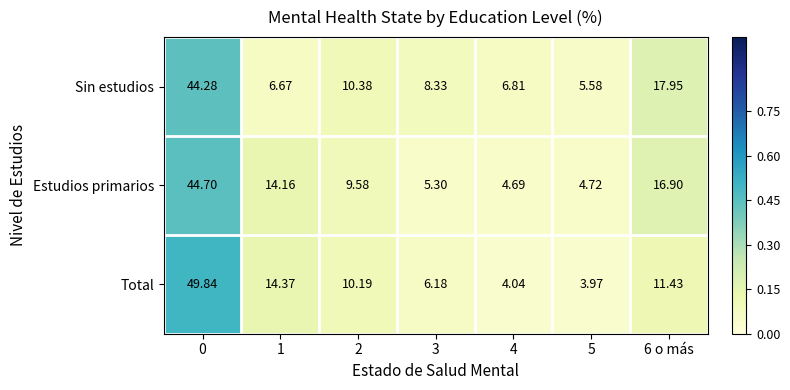

Between 1 and 3, which series saw the biggest shift?

Estudios primarios